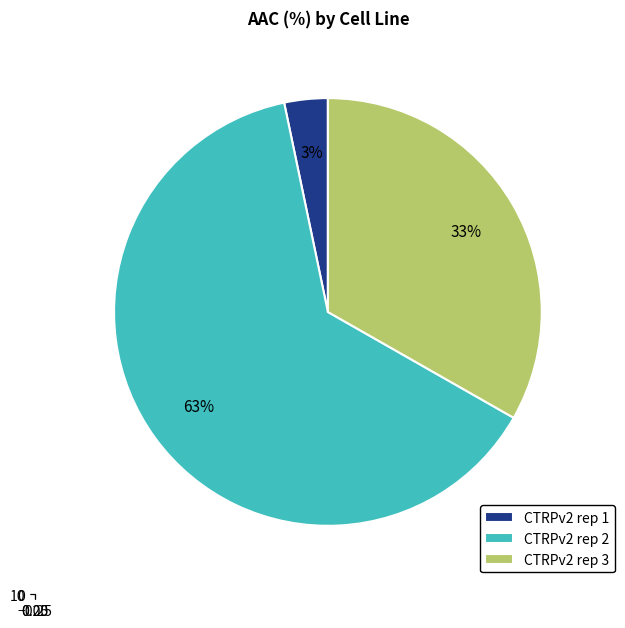

Rank the categories by value from highest to lowest.

CTRPv2 rep 2, CTRPv2 rep 3, CTRPv2 rep 1